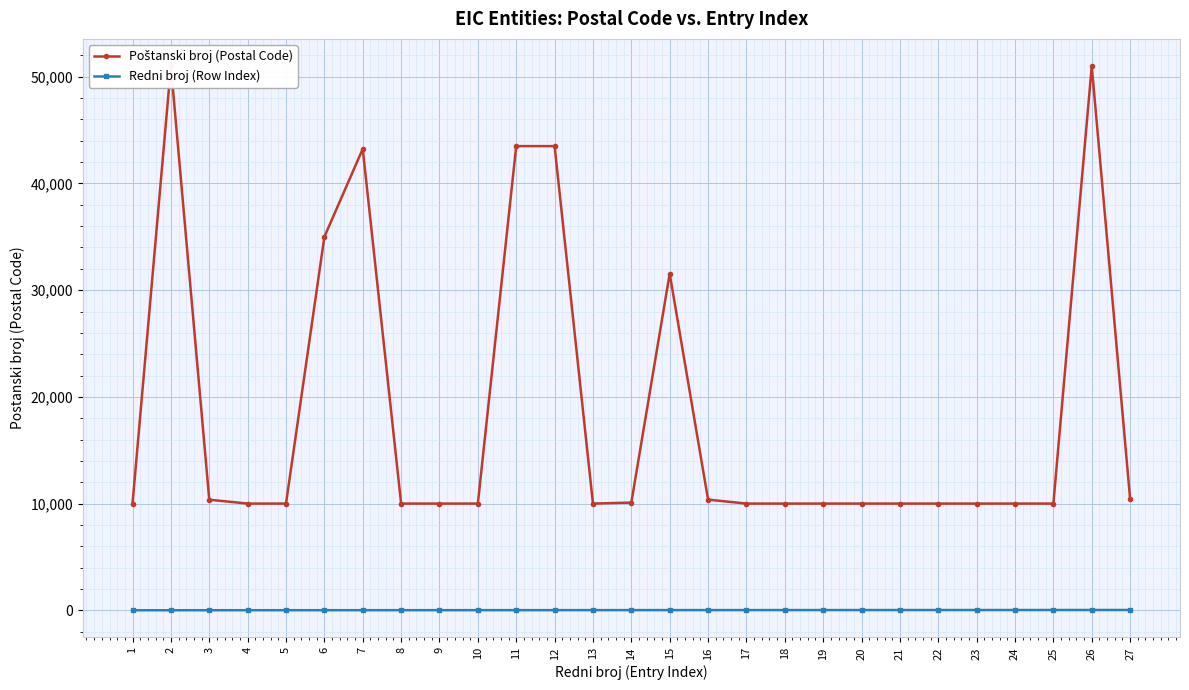

At which category is the sum across all series the highest?

26